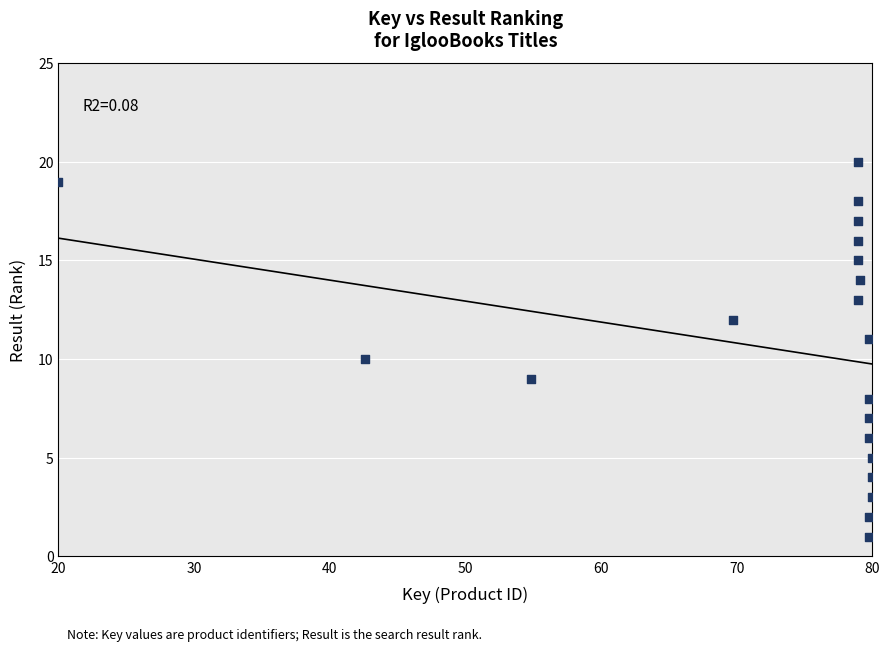

What is the range of Y values (max minus min)?

19